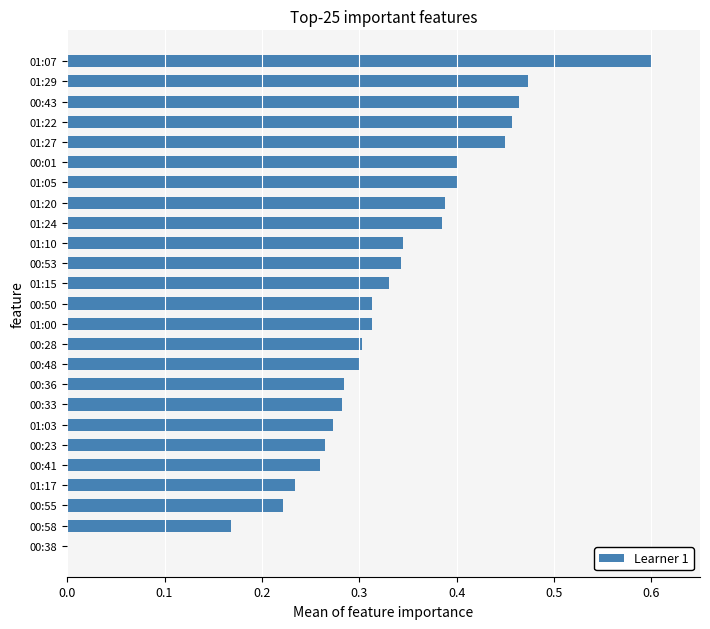

At which category does the chart reach its peak across all series?

01:07